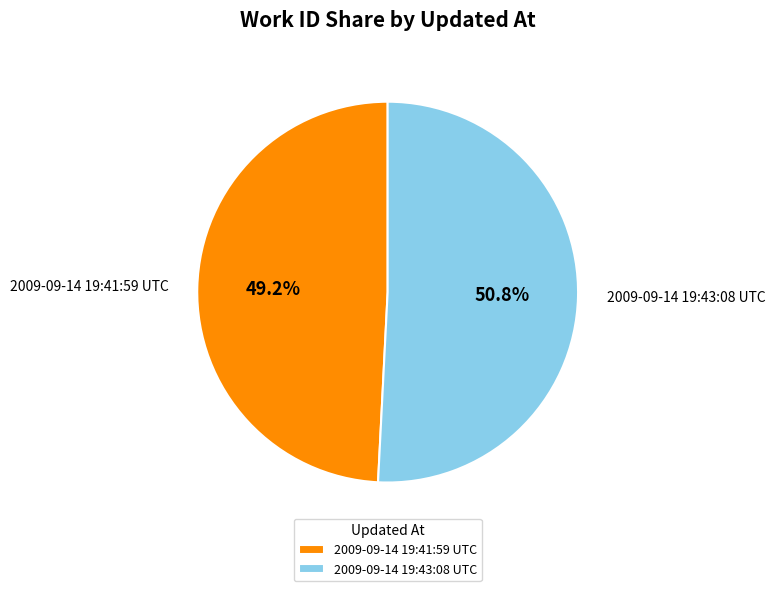

To the nearest percent, what percentage of the pie is 2009-09-14 19:41:59 UTC?

49%